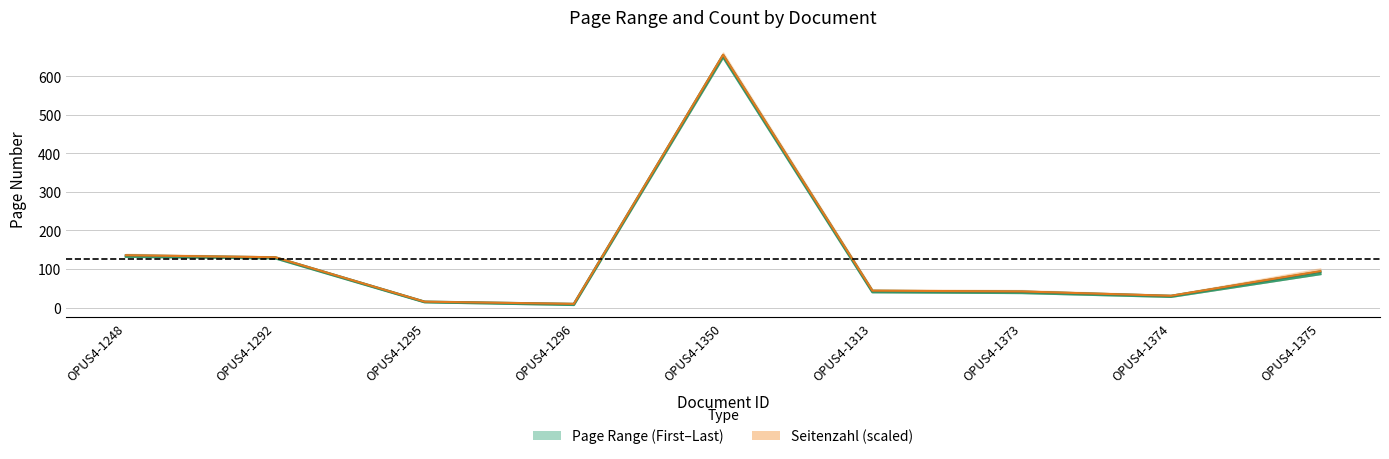

Reading left to right, transcribe all the data shown in this chart.

Erste Seite: OPUS4-1248=132.0	OPUS4-1292=128.0	OPUS4-1295=14.0	OPUS4-1296=7.0	OPUS4-1350=650.0	OPUS4-1313=40.0	OPUS4-1373=38.0	OPUS4-1374=28.0	OPUS4-1375=87.0
Letzte Seite: OPUS4-1248=135.0	OPUS4-1292=130.0	OPUS4-1295=15.0	OPUS4-1296=9.0	OPUS4-1350=655.0	OPUS4-1313=43.0	OPUS4-1373=41.0	OPUS4-1374=30.0	OPUS4-1375=93.0
Seitenzahl midpoint: OPUS4-1248=135.8	OPUS4-1292=130.5	OPUS4-1295=15.2	OPUS4-1296=9.5	OPUS4-1350=656.2	OPUS4-1313=43.8	OPUS4-1373=41.8	OPUS4-1374=30.5	OPUS4-1375=94.5